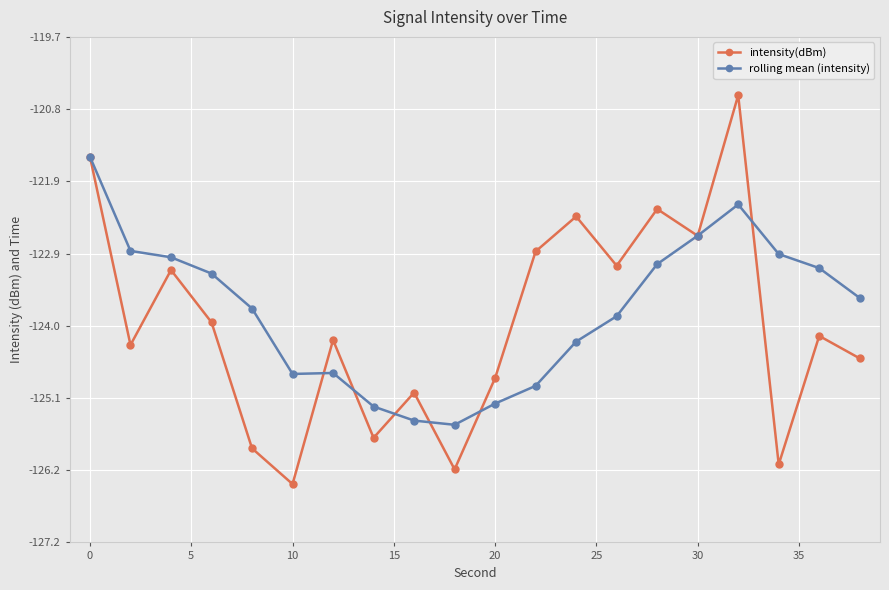

What is the average value of the rolling mean (intensity) series?

-123.8